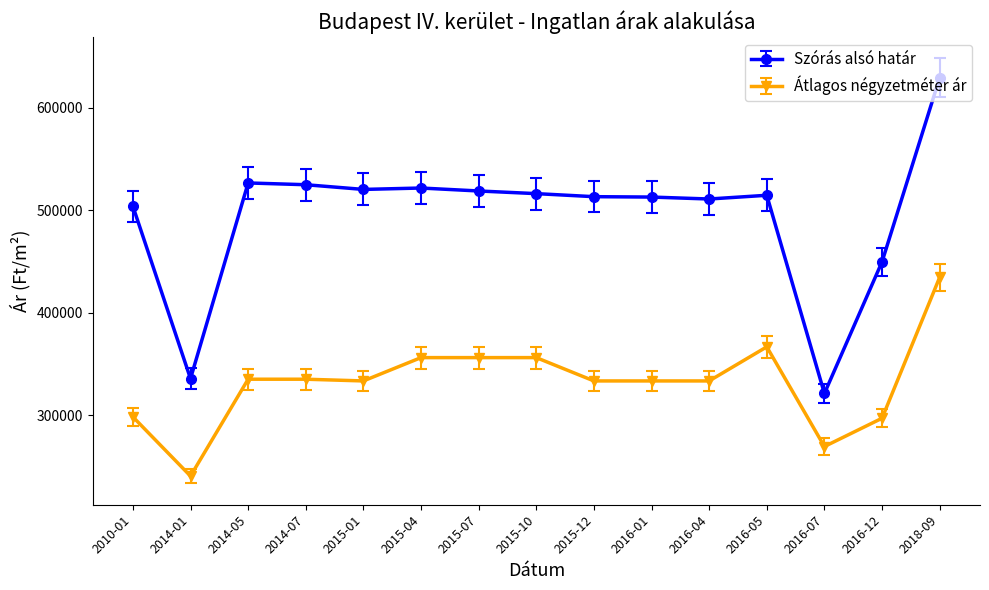

The value of Szórás alsó határ at 2015-01 is 686597. True or false?

False